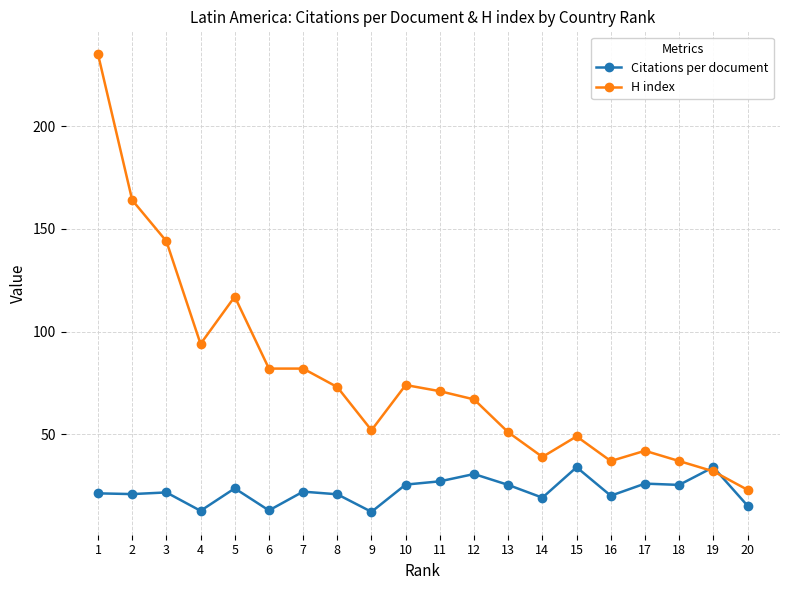

At how many categories does at least one series exceed 109?

4